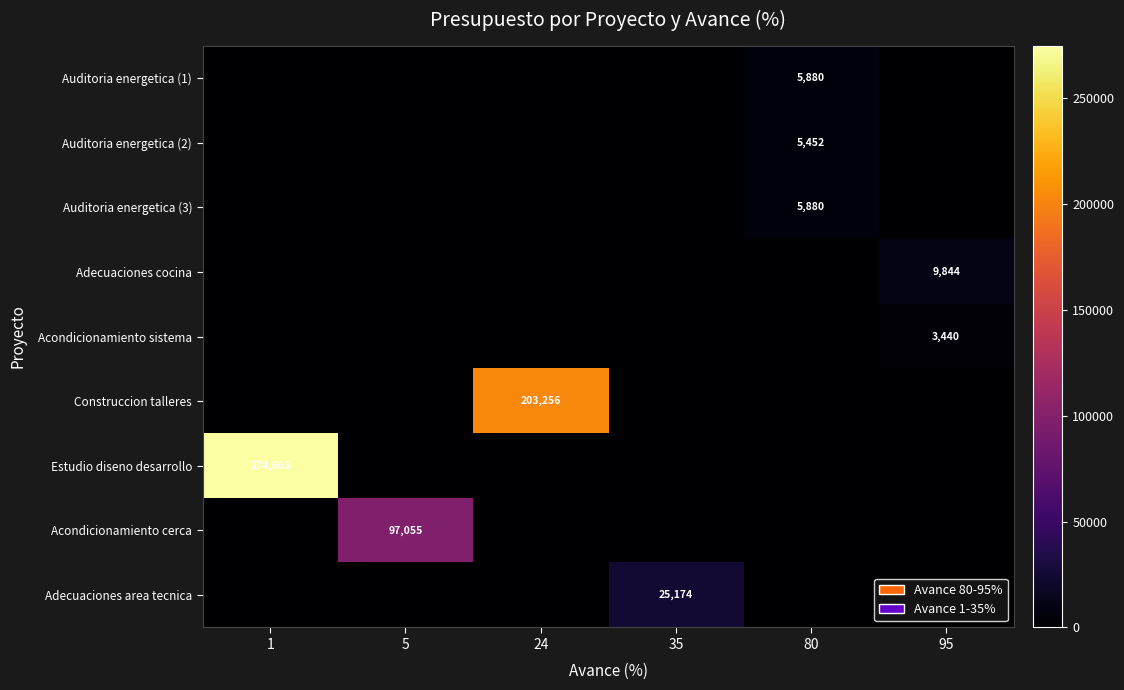

What is the total value across all series at 24?

203256.5